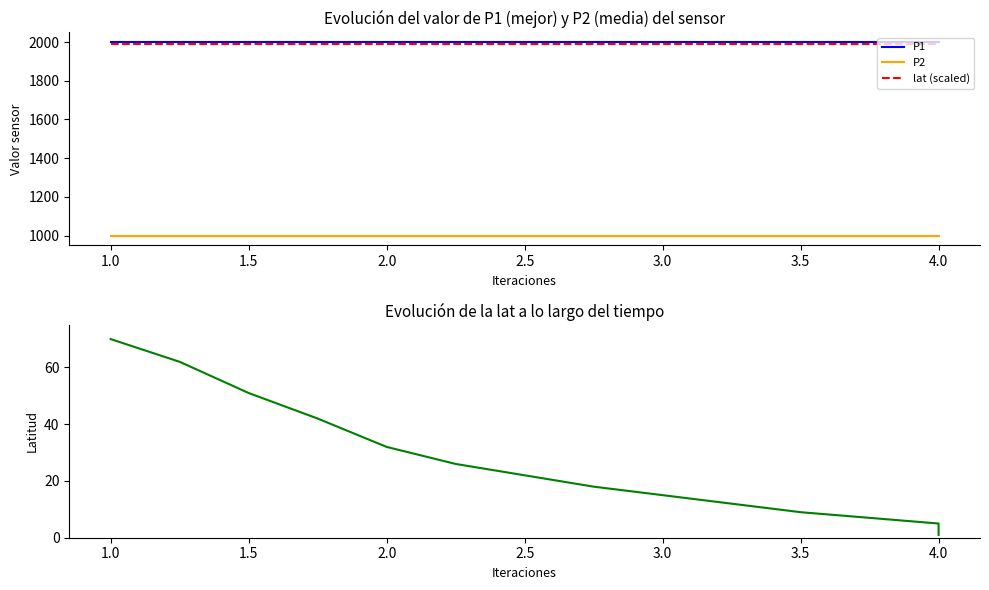

Does the chart have visible grid lines?

No